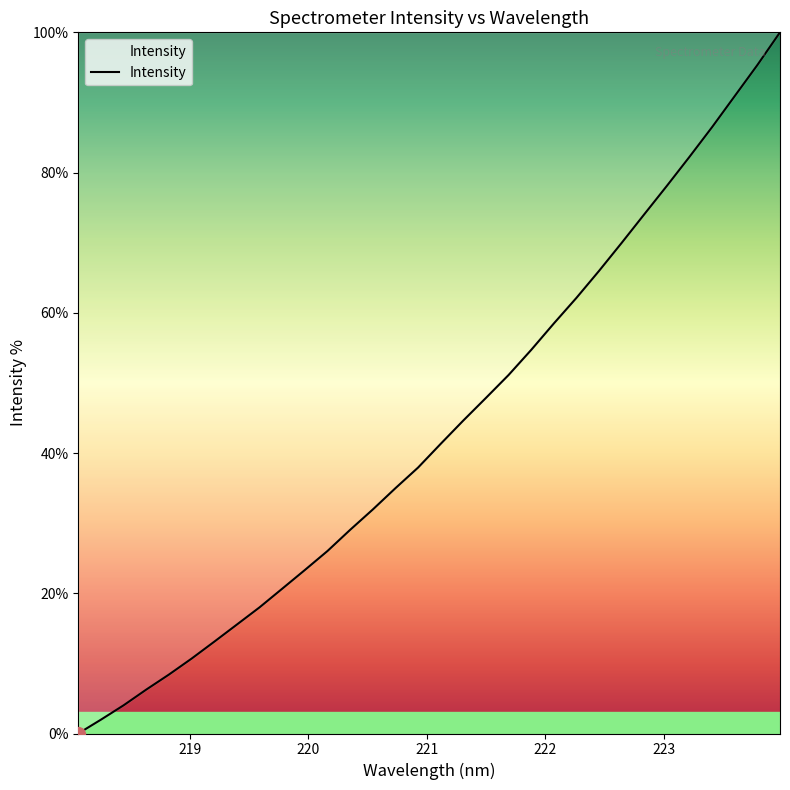

What is the sum of all values?

1385.2